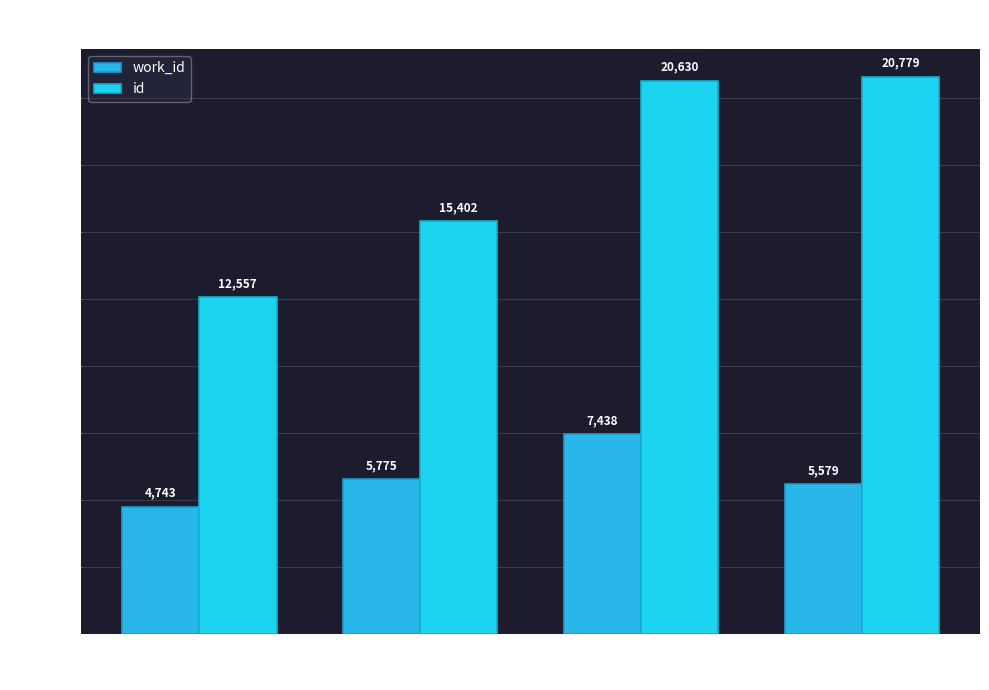

At which category is the sum across all series the highest?

Reading/Writing